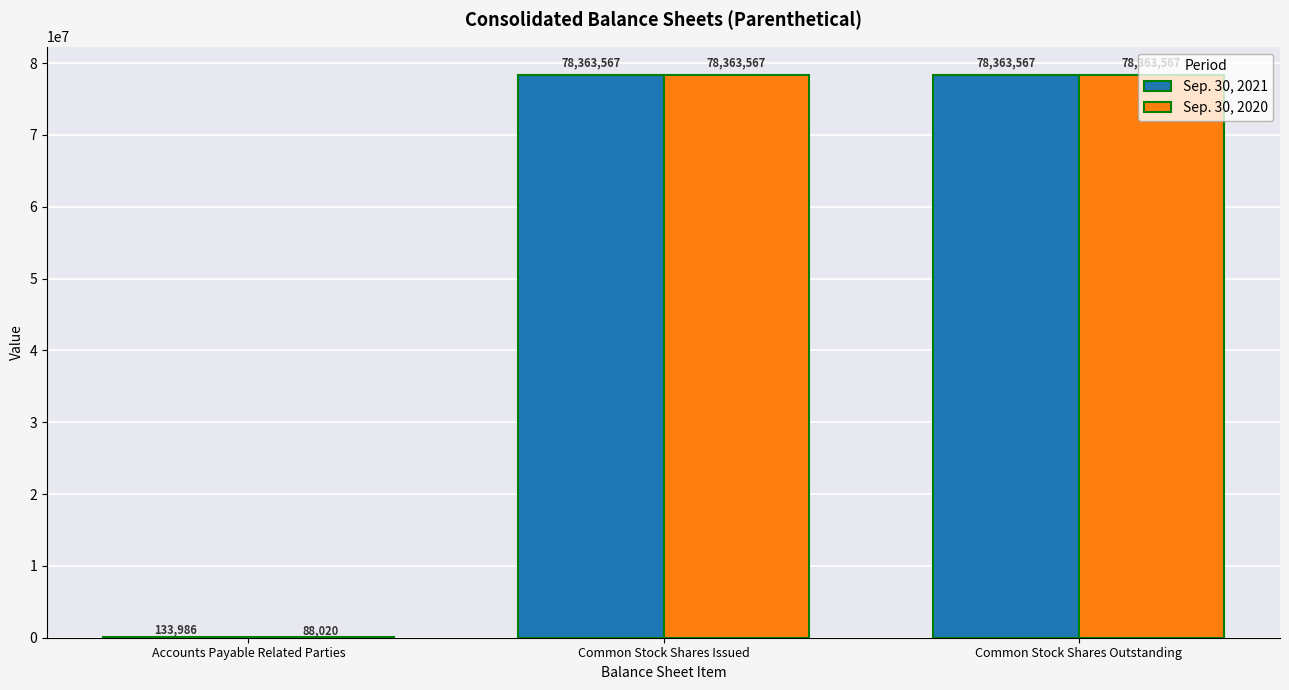

True or false: Sep. 30, 2021 has a value of 18186973 at Common Stock Shares Outstanding.

False